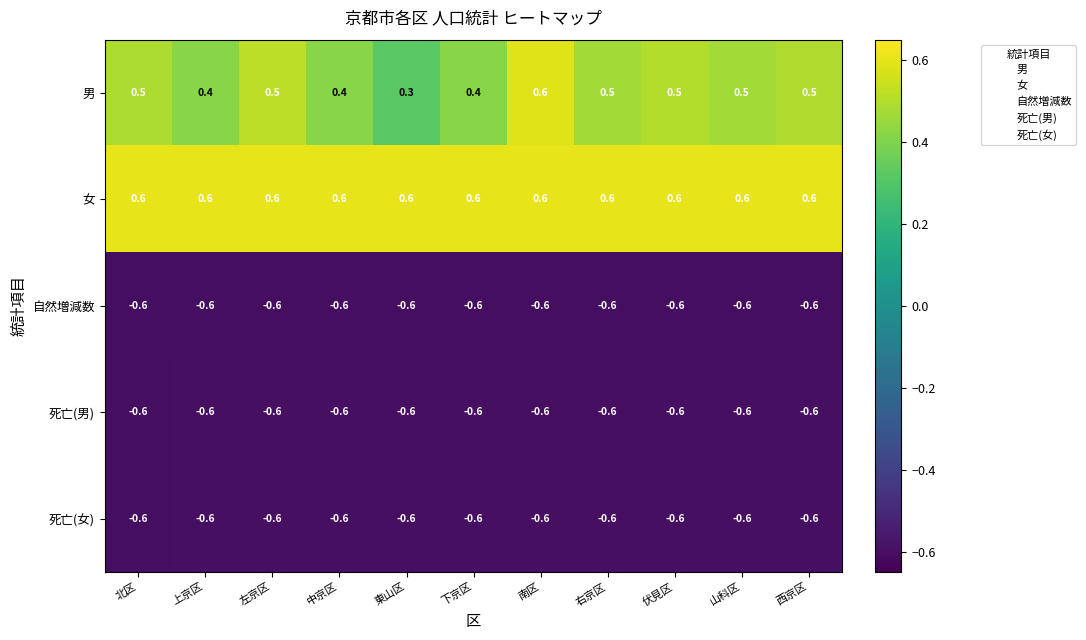

At how many categories does at least one series exceed 0?

11